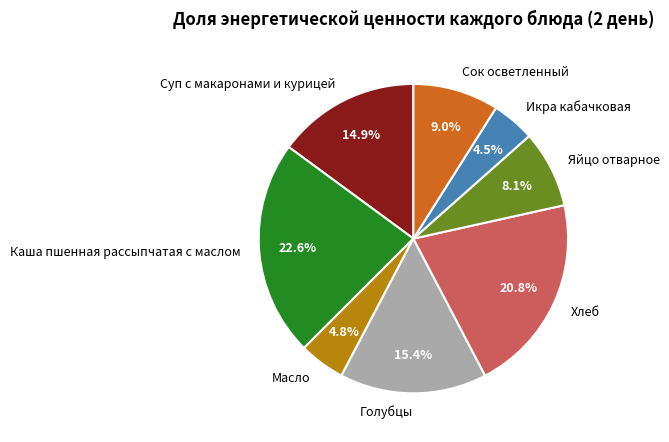

True or false: Голубцы accounts for 15% of the total.

True